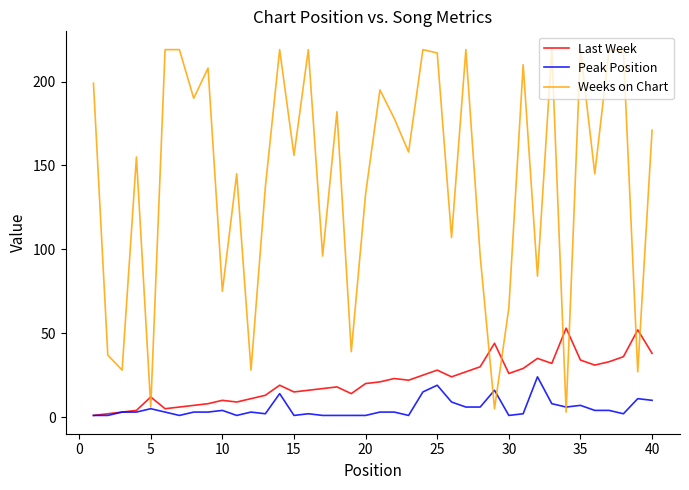

What is the greatest value displayed?

219